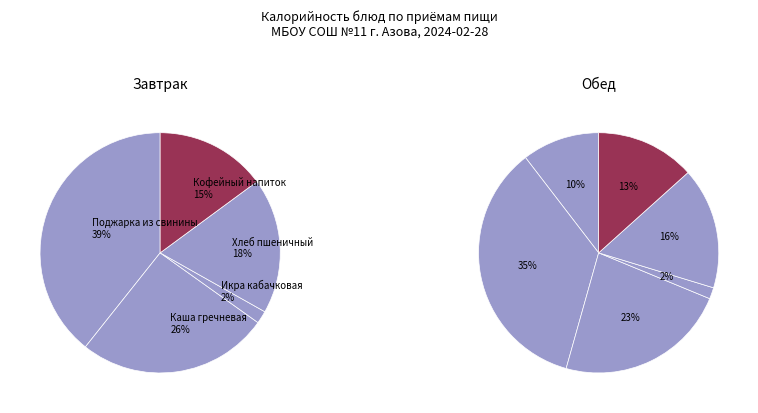

Which category has the biggest portion of the pie?

Поджарка из свинины